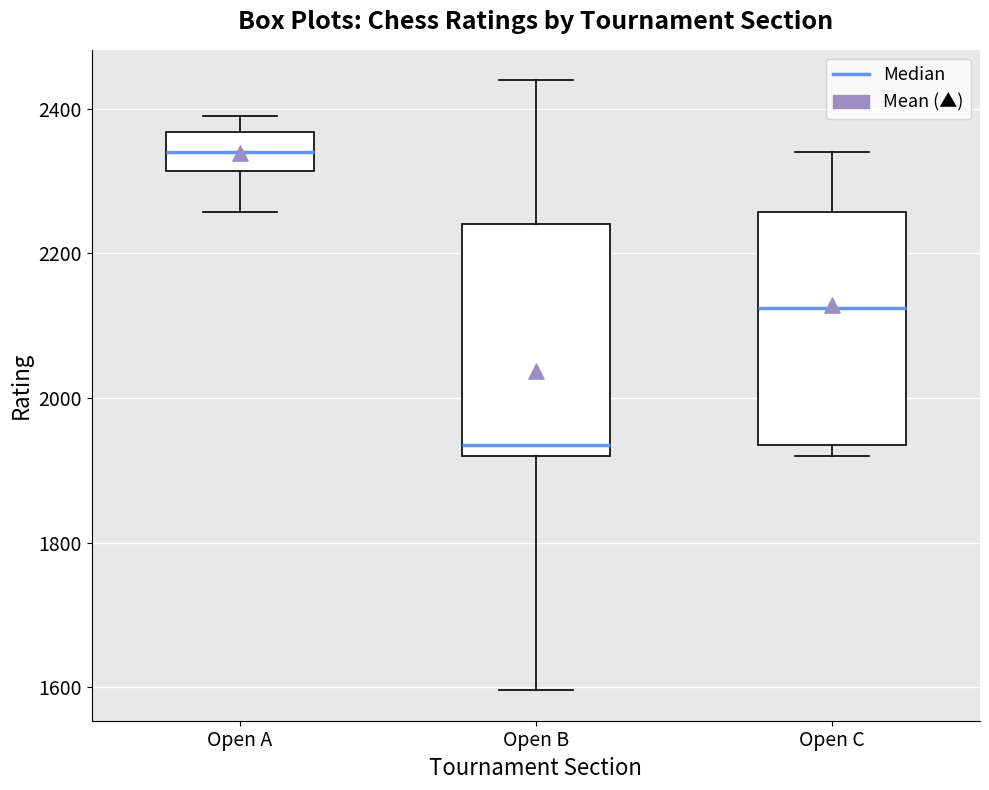

Reading left to right, read every box against the y-axis: the position of its median line, the range the box covers, and the ends of its whiskers. The values are not printed on the chart, so give them approximately, as read against the axis.

Open A: median 2340, box 2320 to 2360, whiskers 2260 to 2400
Open B: median 1940, box 1920 to 2240, whiskers 1600 to 2440
Open C: median 2120, box 1940 to 2260, whiskers 1920 to 2340